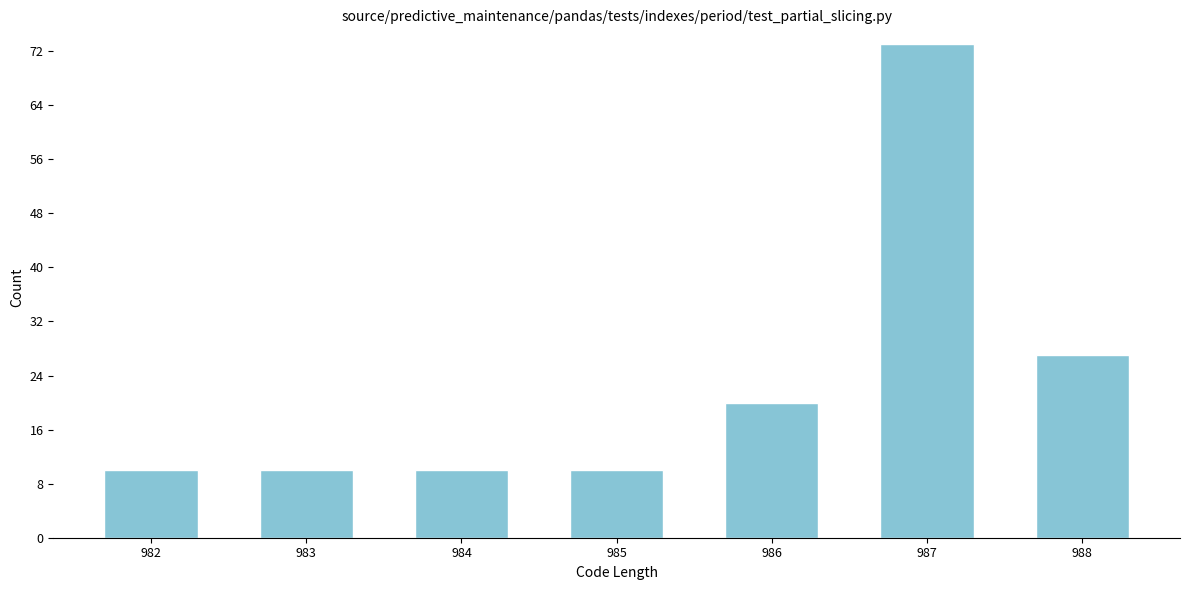

Reading left to right, extract all data points from this chart.

10	10	10	10	20	73	27